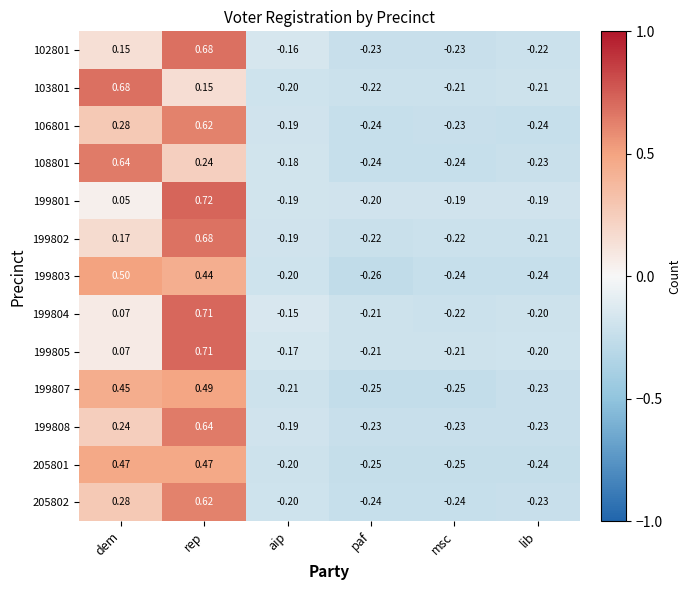

At which label does 199801 reach its peak?

rep